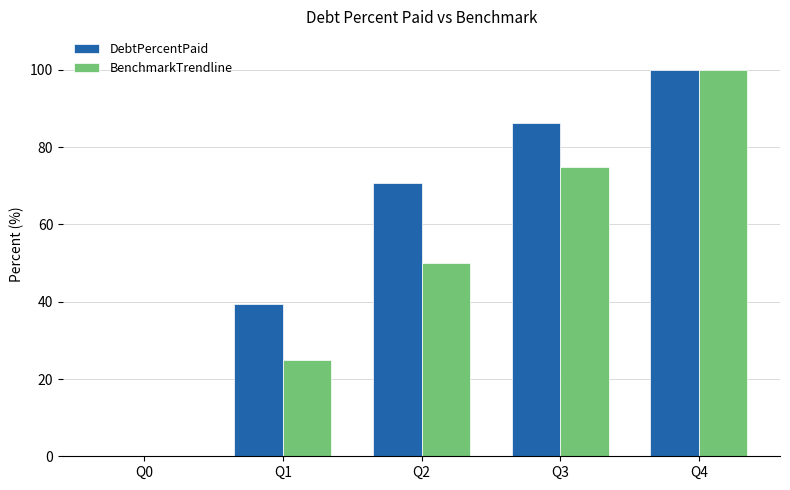

Which series has the largest total across all categories?

DebtPercentPaid